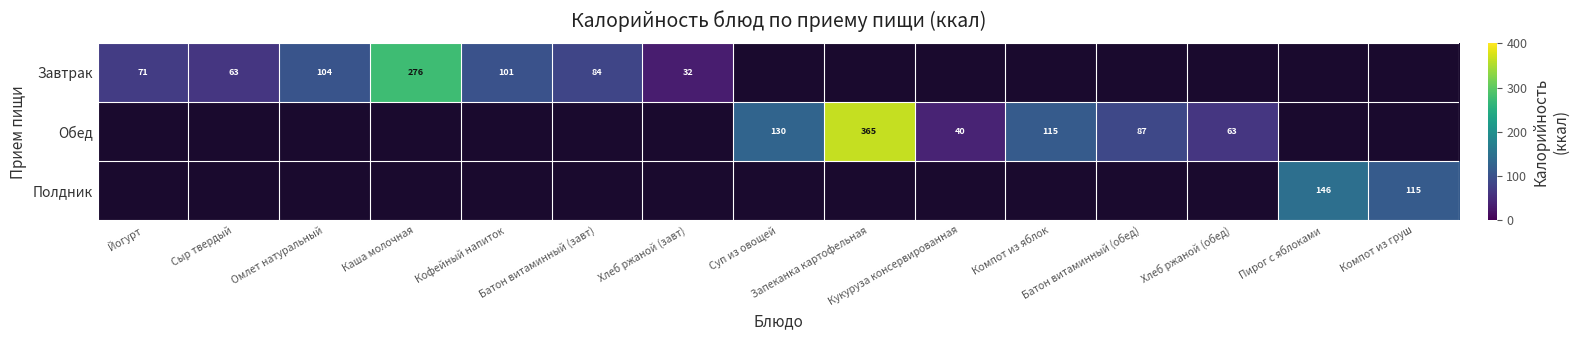

Where is Полдник nearest to the value 73?

Компот из груш